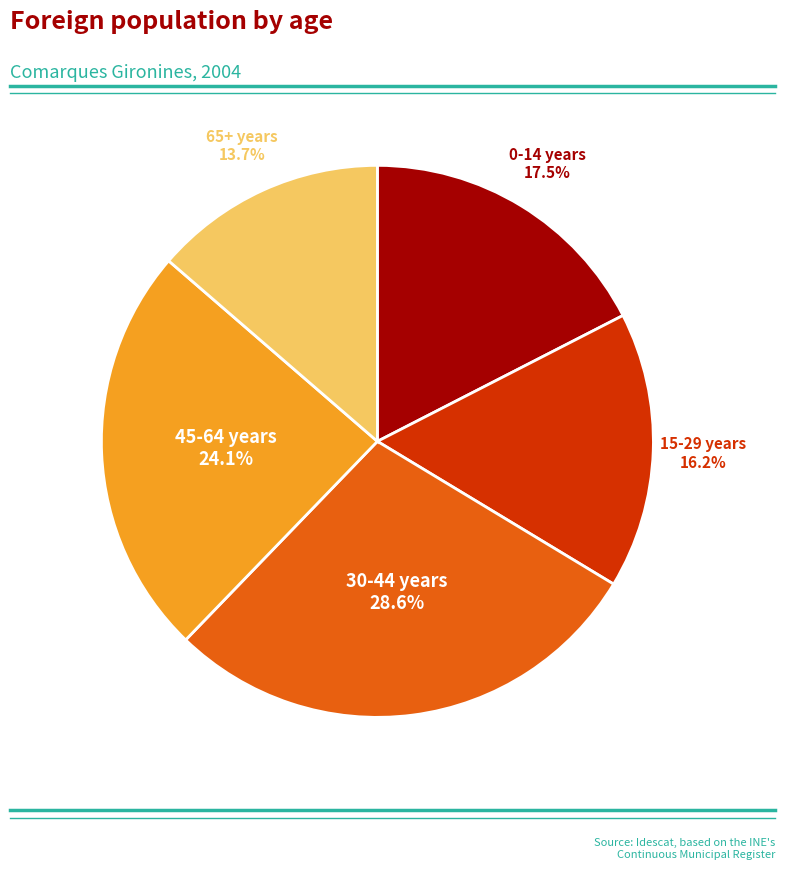

Is there a majority slice in this chart?

No